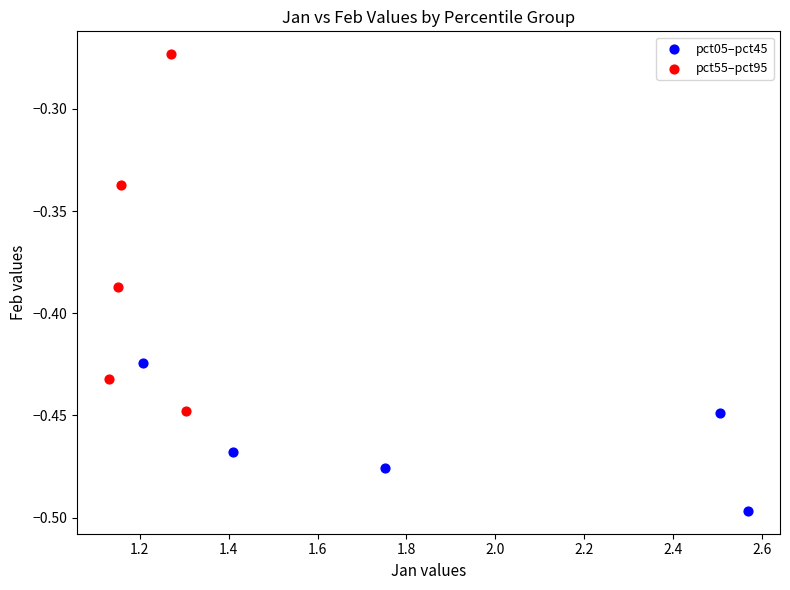

Which series has the largest Y range (max minus min)?

pct55–pct95